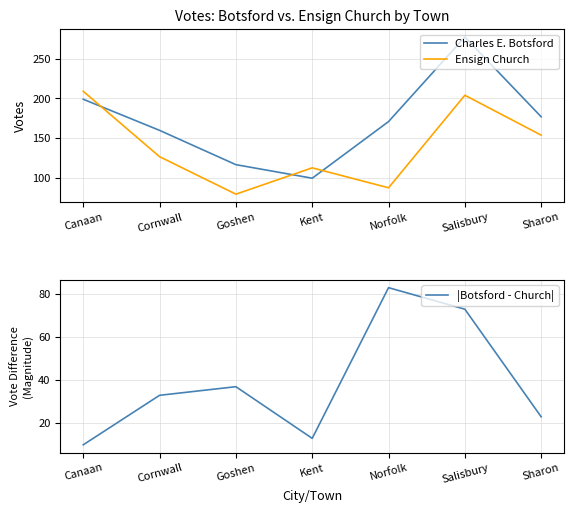

True or false: |Botsford - Church| and Ensign Church cross at least once.

False